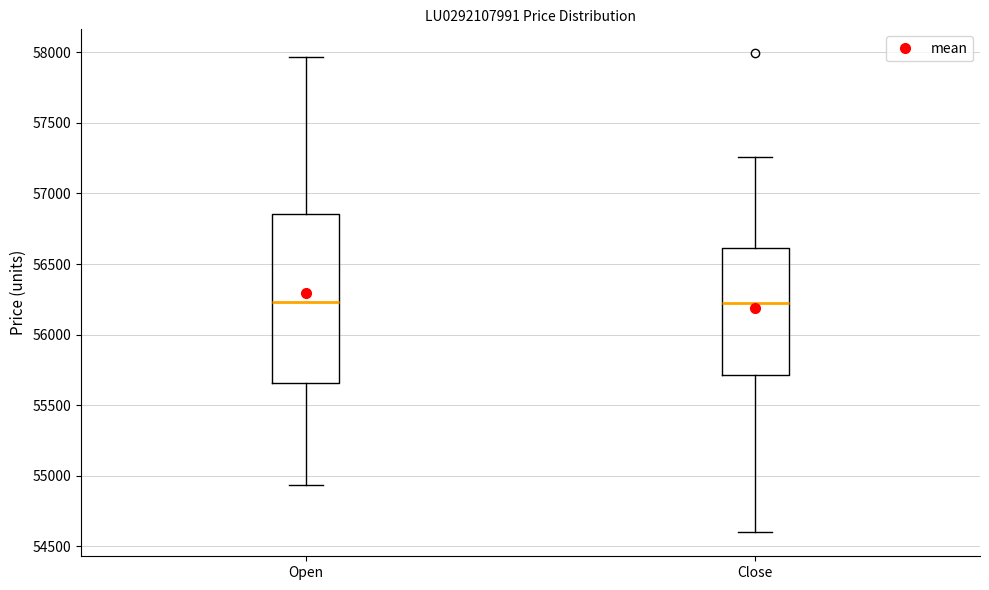

Comparing the boxes themselves (not the whiskers), which one is the tallest?

Open